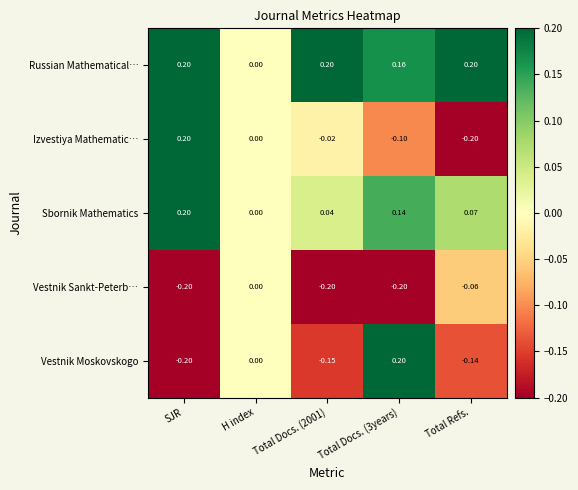

What is the minimum value shown in the chart?

-0.2